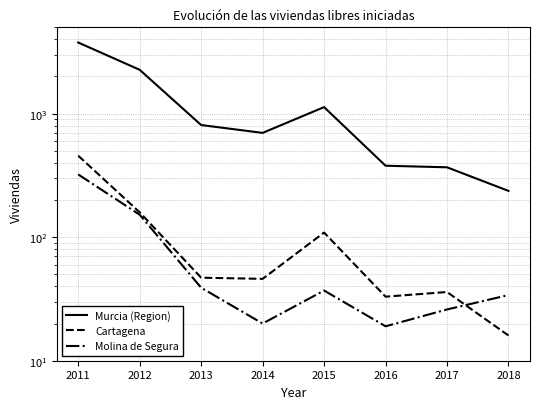

What is the sum of the Cartagena values at 2011 and 2012?

616